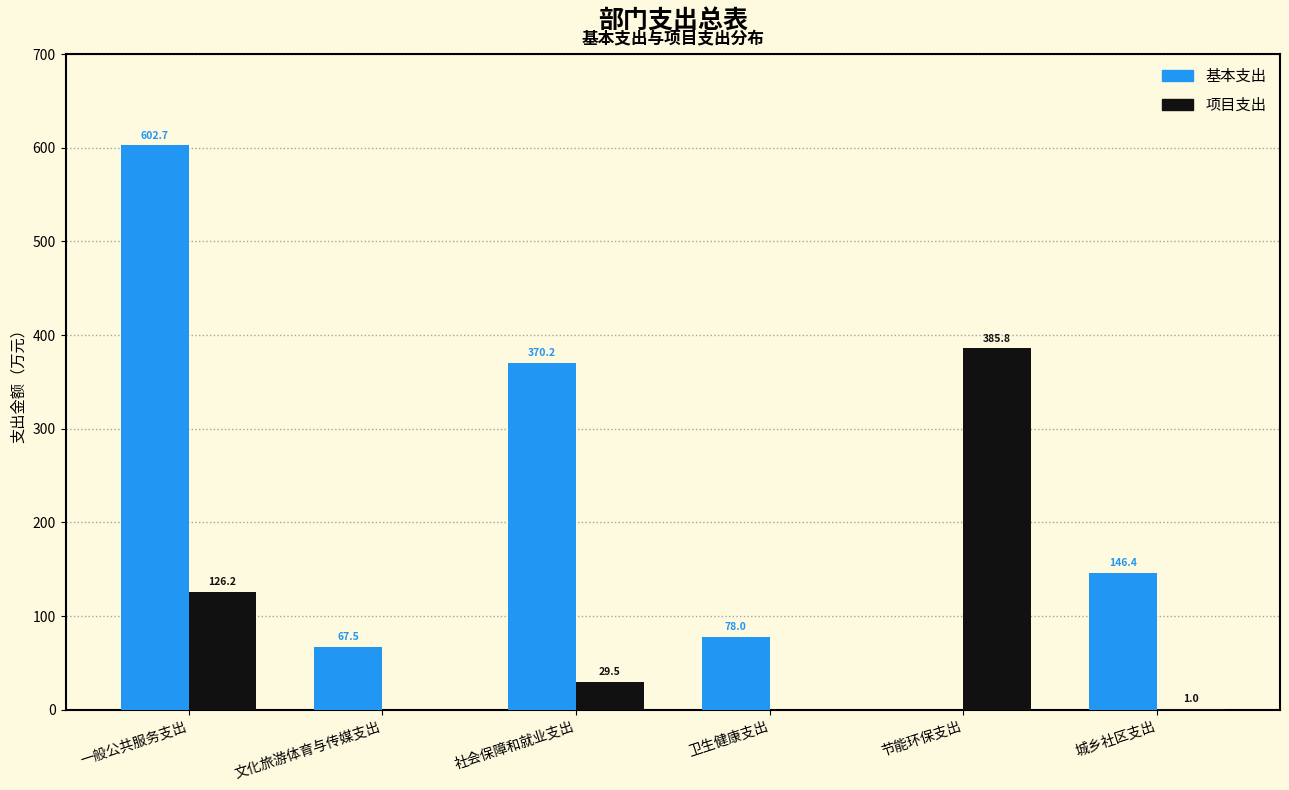

What is the total value across all series at 一般公共服务支出?

728.9